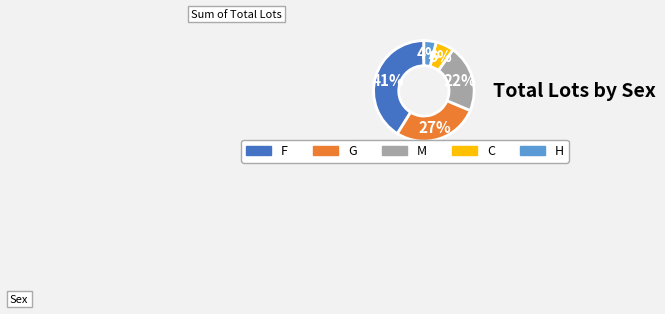

Rank the categories by value from lowest to highest.

H, C, M, G, F